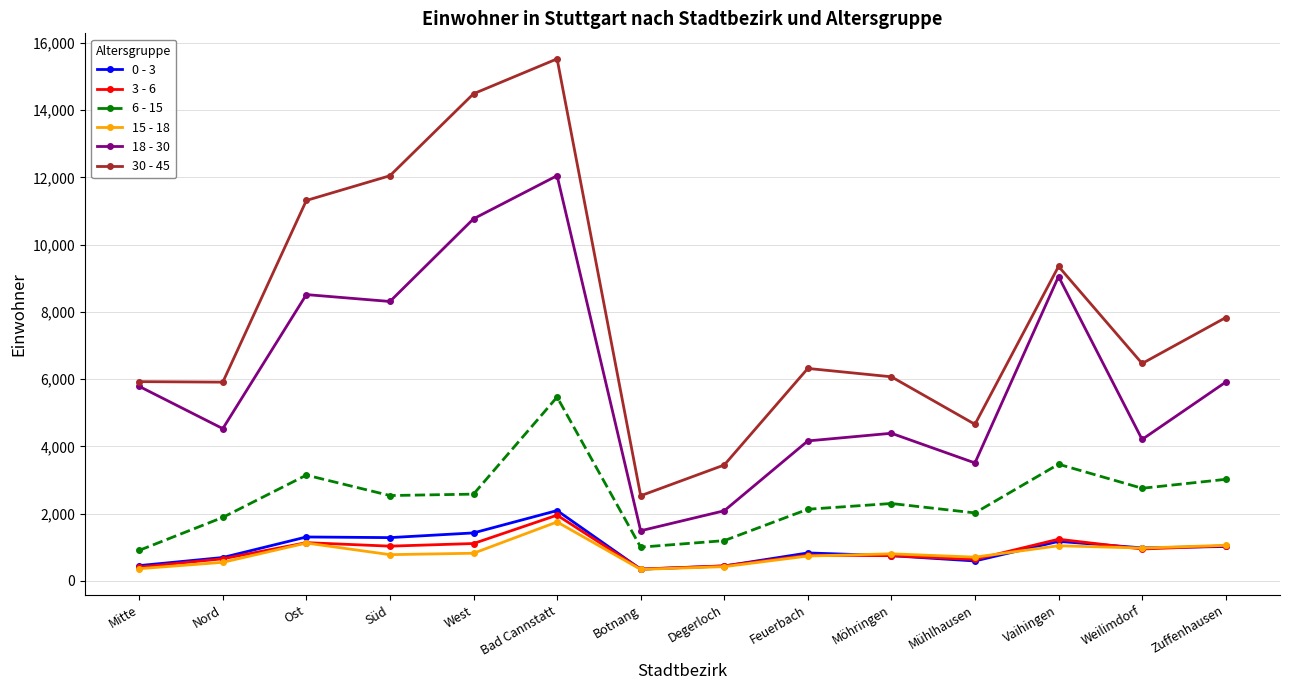

What is the value of the 30 - 45 point at the 5th from the left?

14491